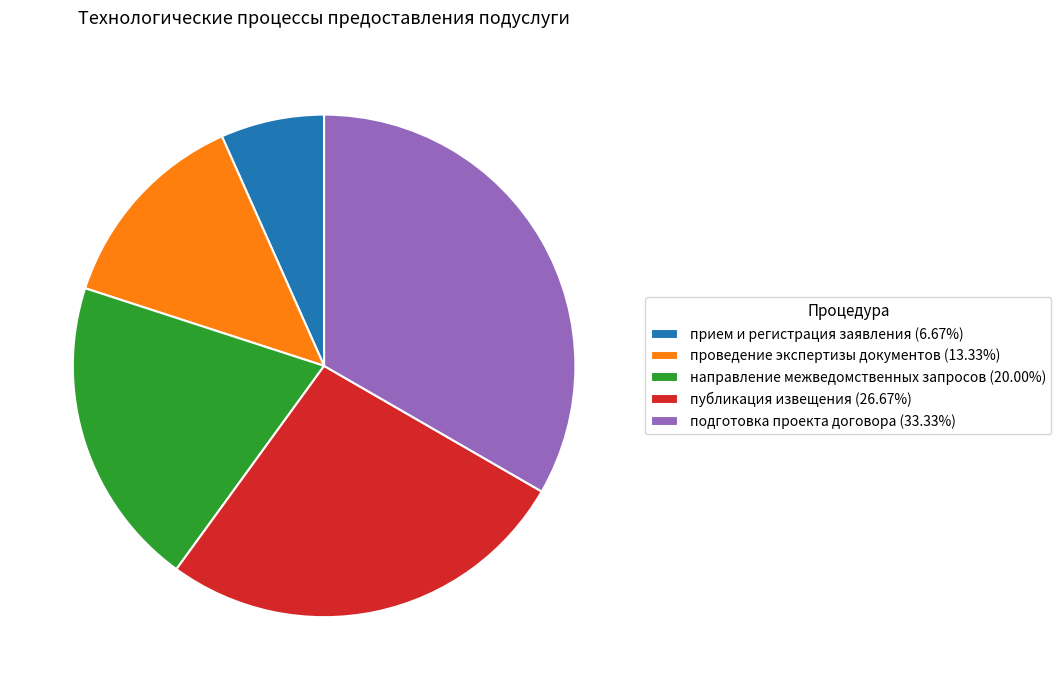

Do прием и регистрация заявления (6.67%) and направление межведомственных запросов (20.00%) together represent more than half of the pie?

No